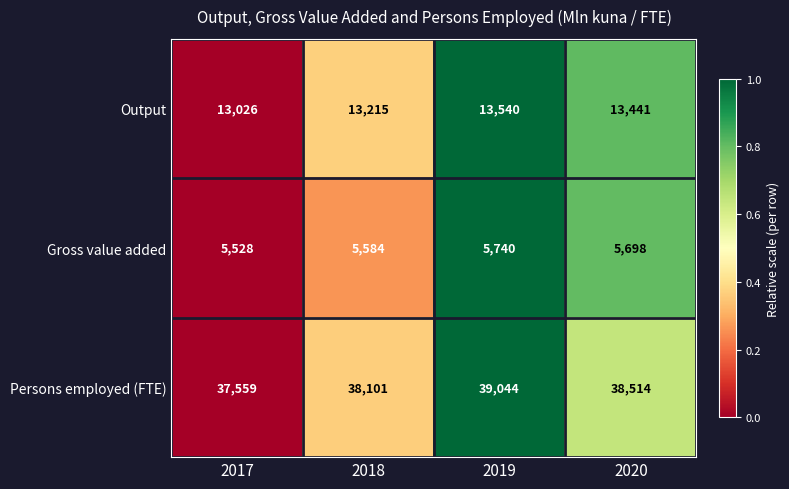

At which label does Gross value added reach its peak?

2019